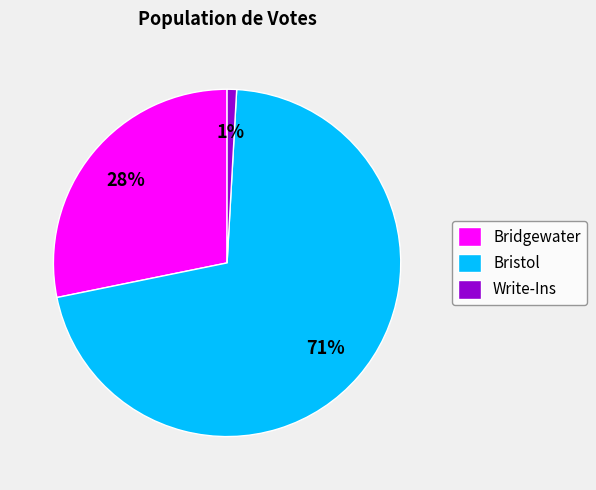

Between Write-Ins and Bristol, which is larger?

Bristol